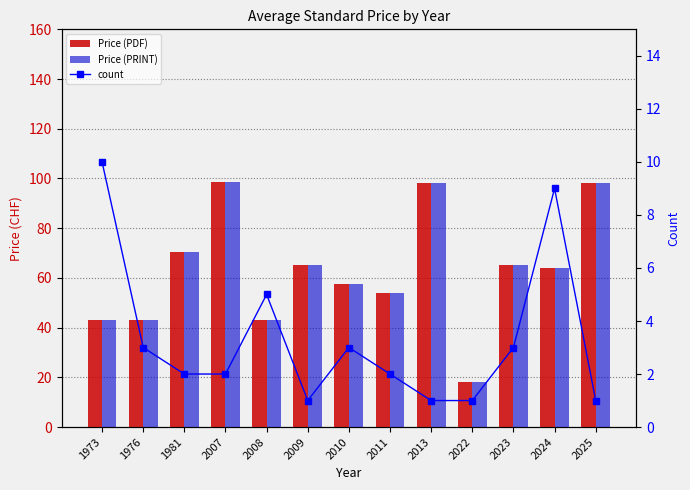

What is the value of the count bar at the 7th from the left?

3.0